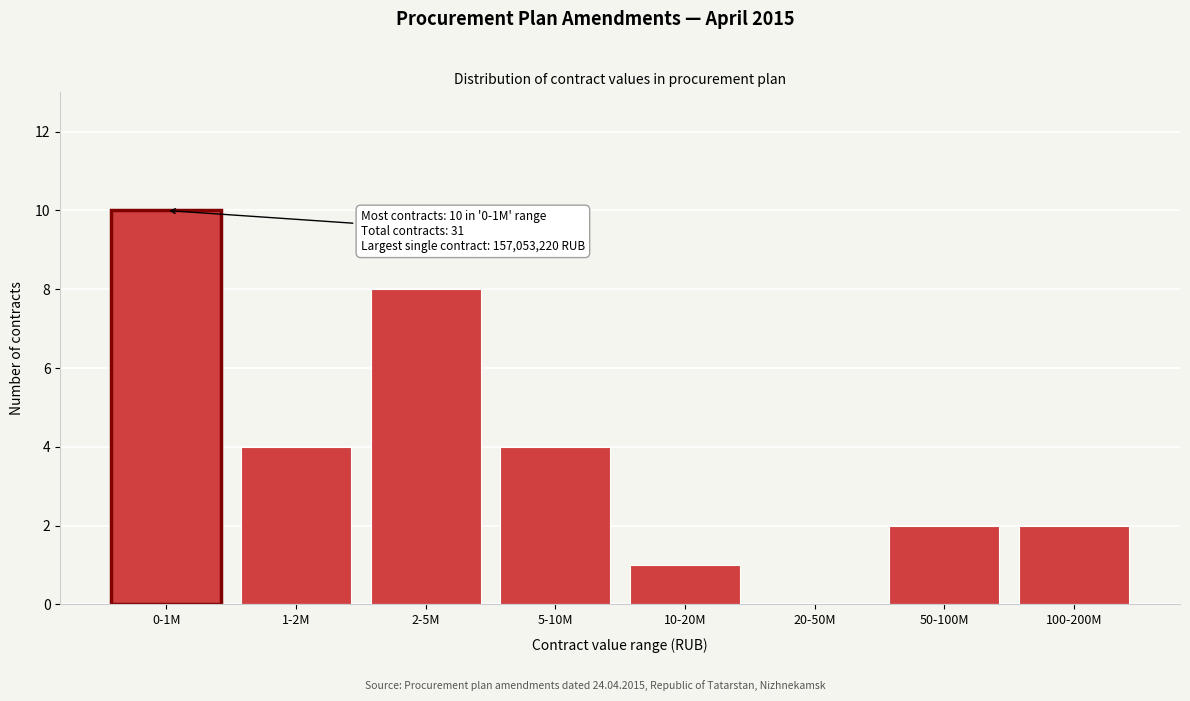

Reading right to left, extract all data points from this chart.

100-200M=2	50-100M=2	20-50M=0	10-20M=1	5-10M=4	2-5M=8	1-2M=4	0-1M=10